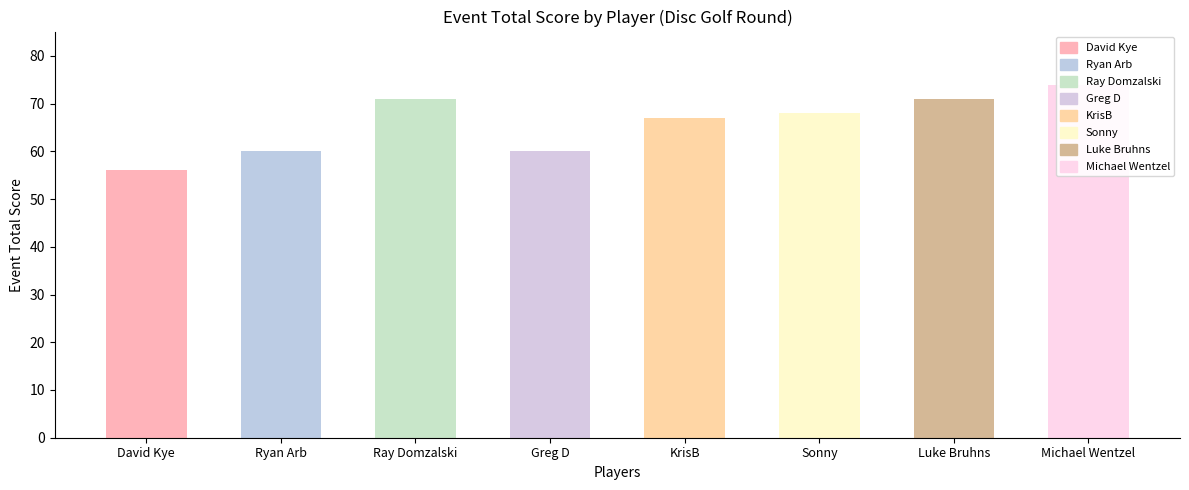

At which category does the chart reach its peak across all series?

Michael Wentzel